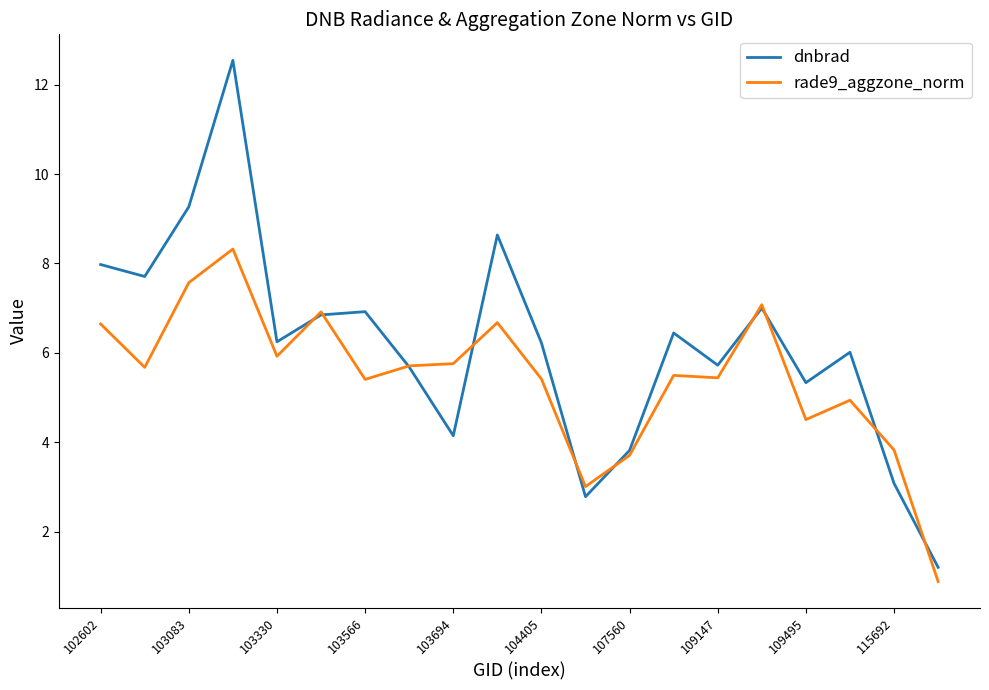

Which series has the largest total across all categories?

dnbrad